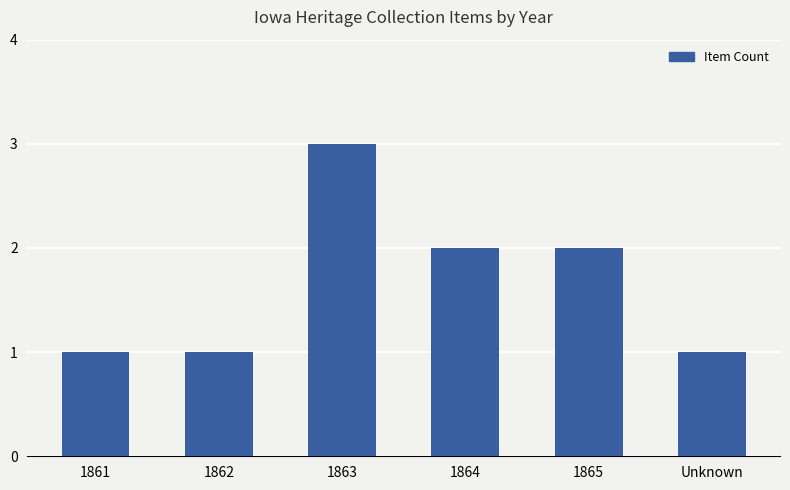

What is the maximum value shown in the chart?

3